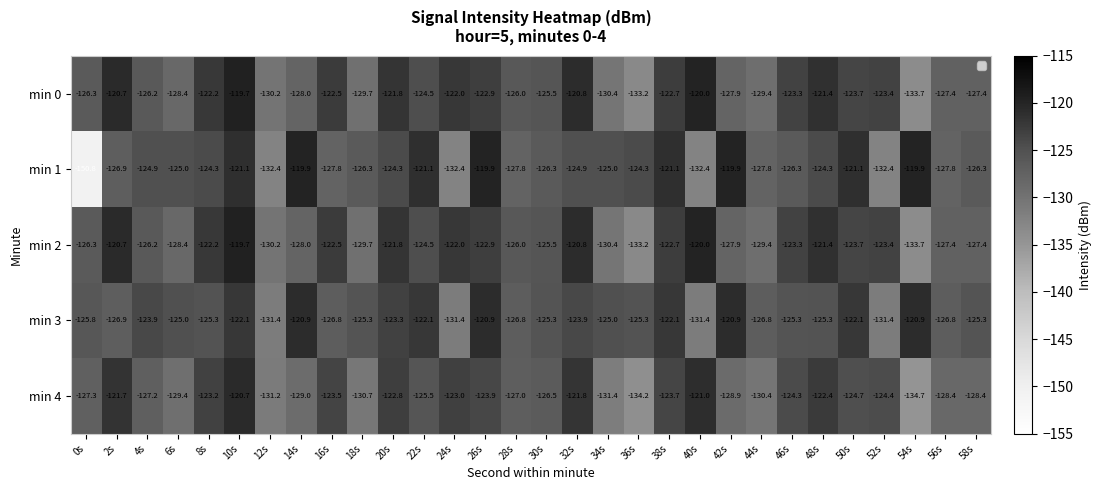

Which series has the largest total across all categories?

min 3